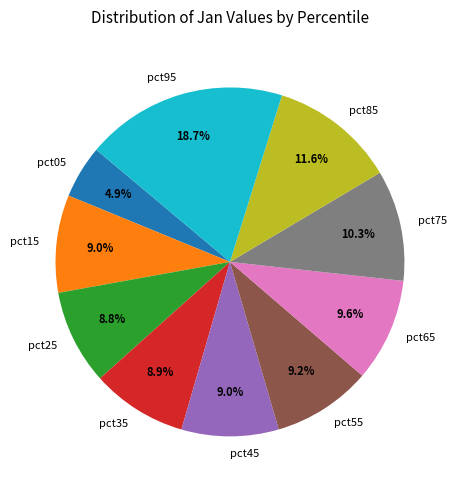

Is there a majority slice in this chart?

No